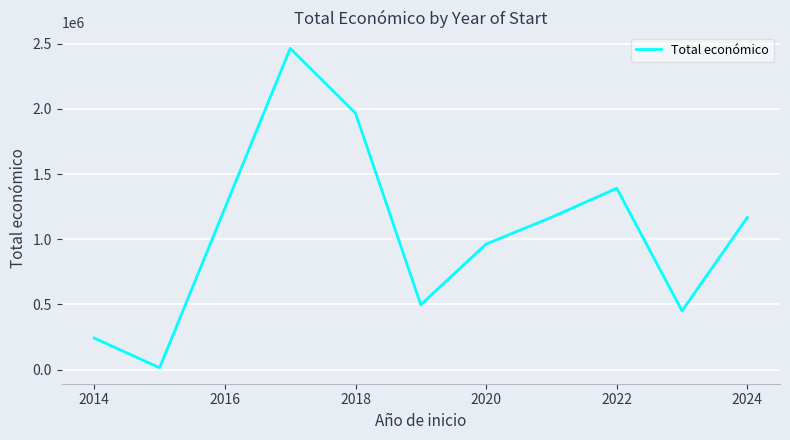

What is the greatest value displayed?

2464572